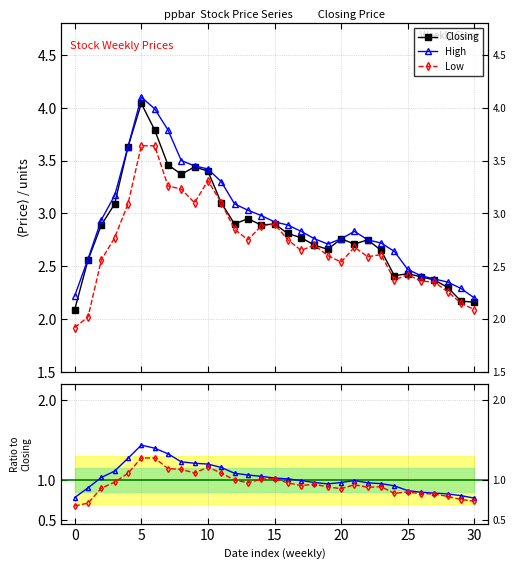

What is the label of the 2nd point from the right?

29